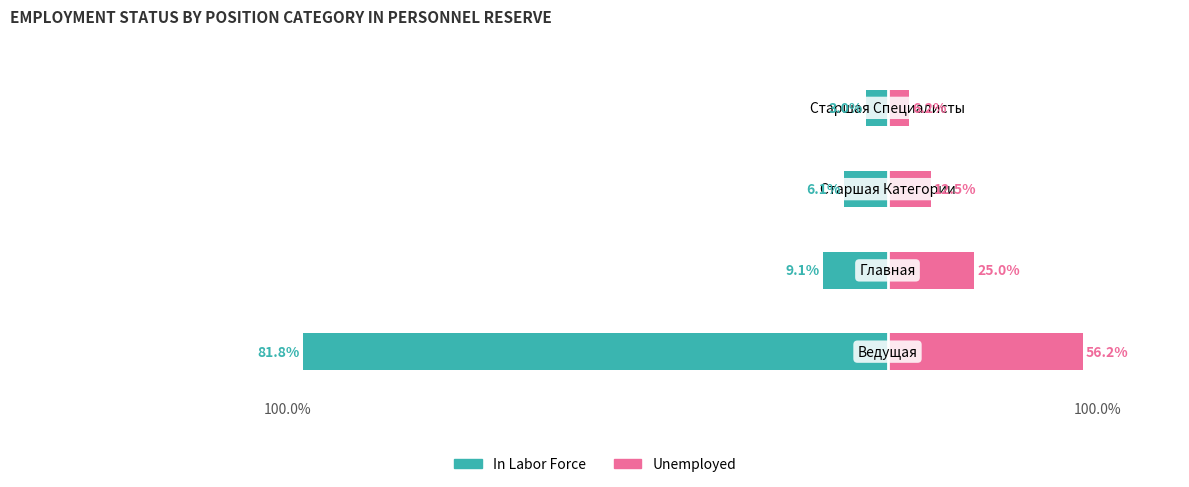

Which series has the largest total across all categories?

Unemployed